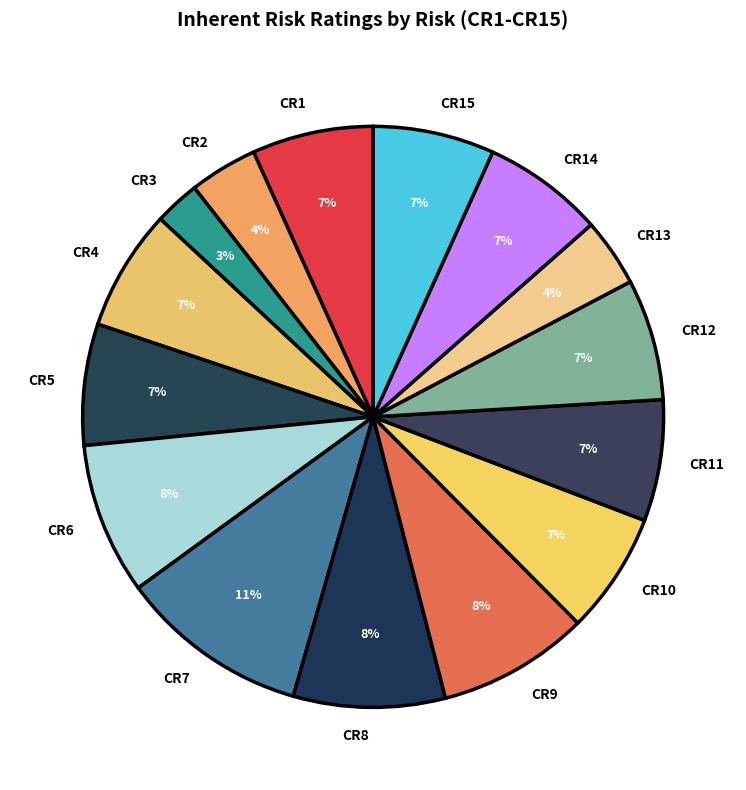

What is the ratio of the value at CR14 to the value at CR12?

1.0